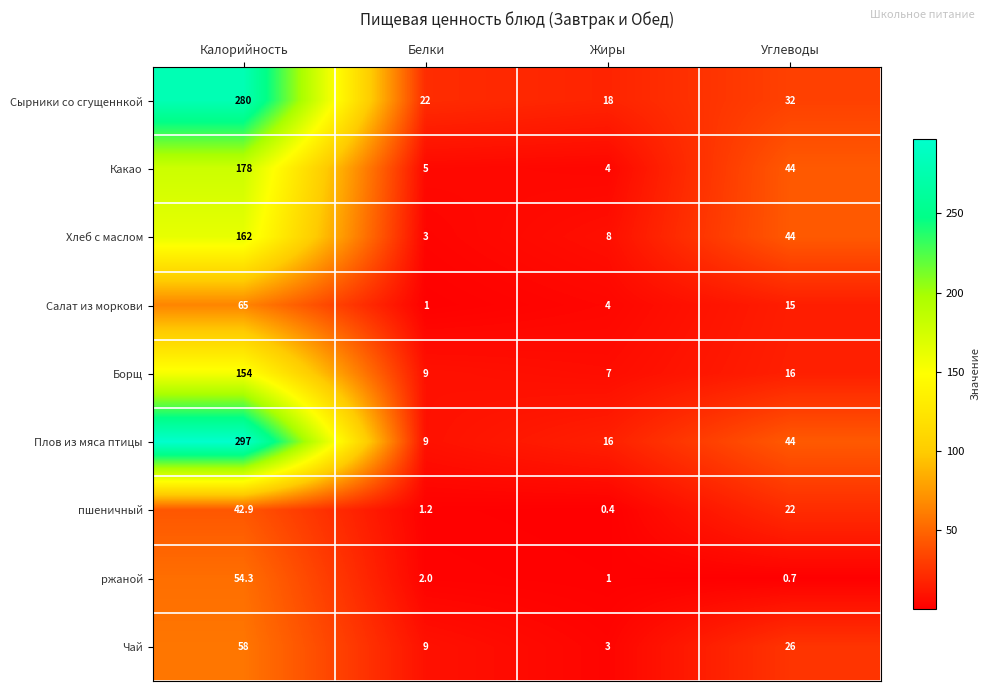

At which label is Плов из мяса птицы closest to 153?

Углеводы